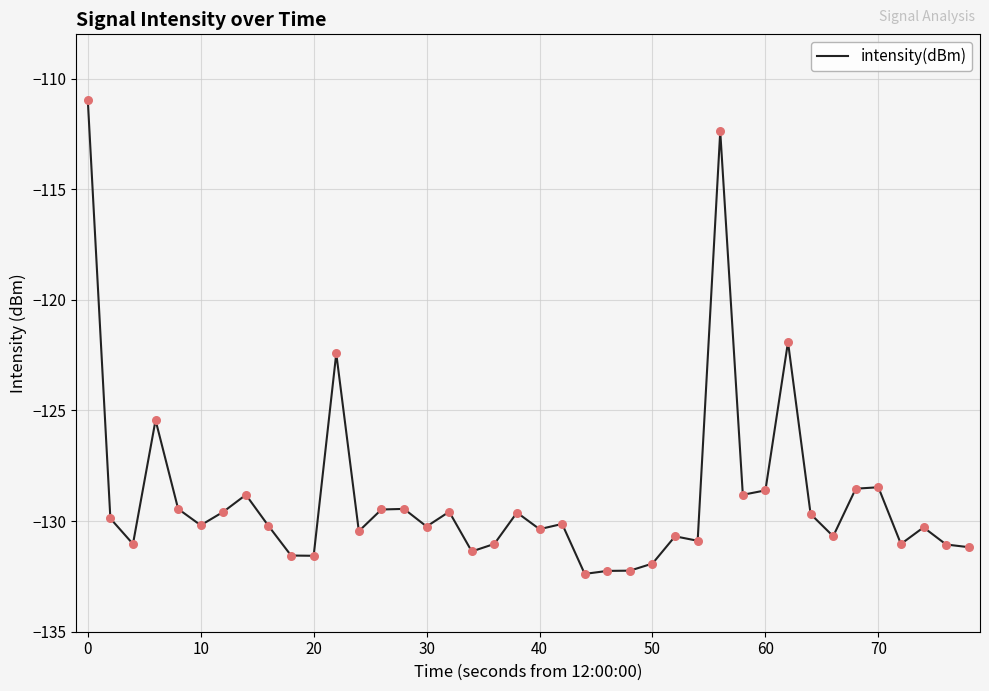

What is the greatest value displayed?

-111.0